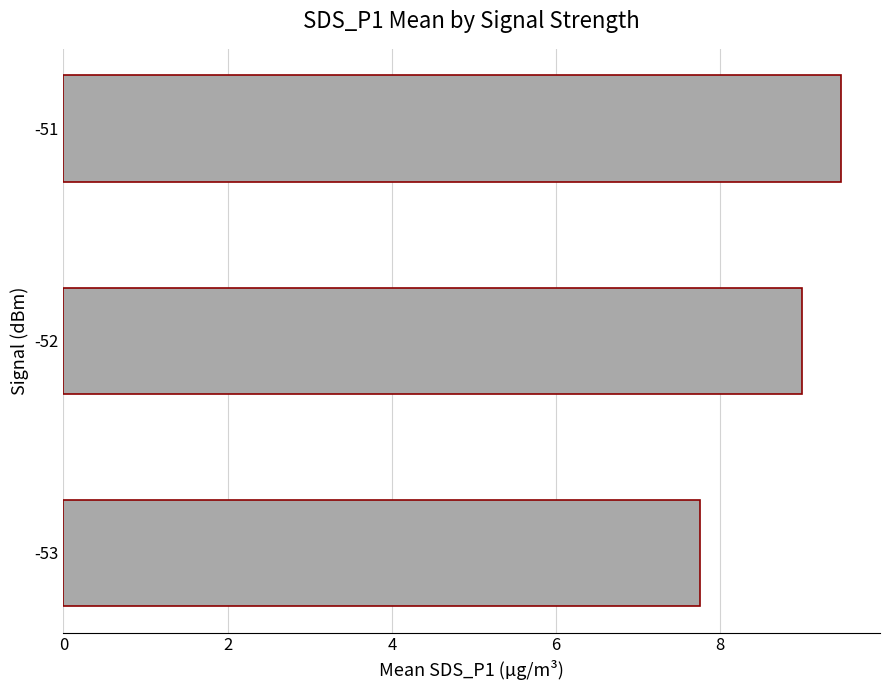

List the labels in order of value, largest first.

-51, -52, -53